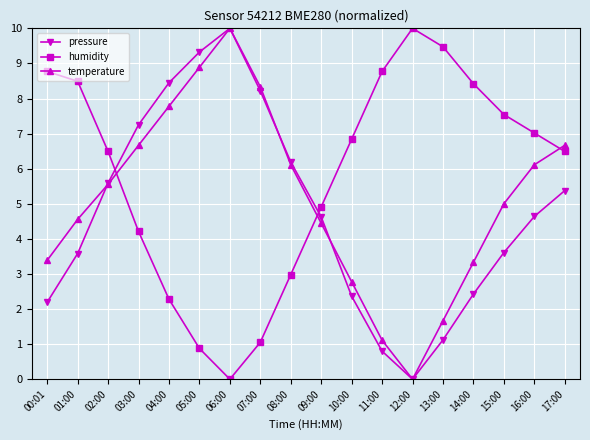

What position from the left is 01:00?

2